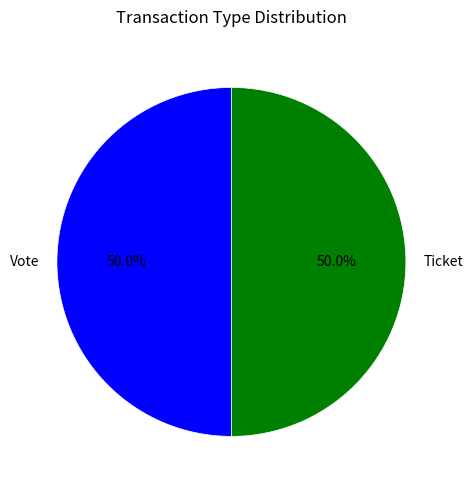

Approximately how many times larger is the value at Ticket compared to Vote?

1.0